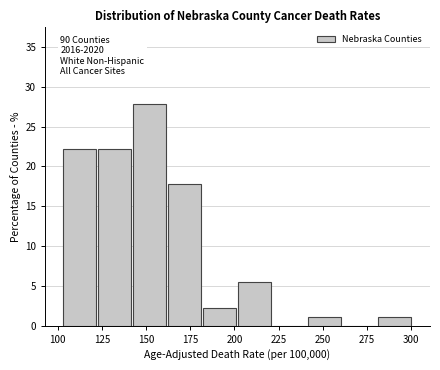

Around what value on the x-axis is the tallest bar? Give the approximate position of its centre, as read against the axis.

150